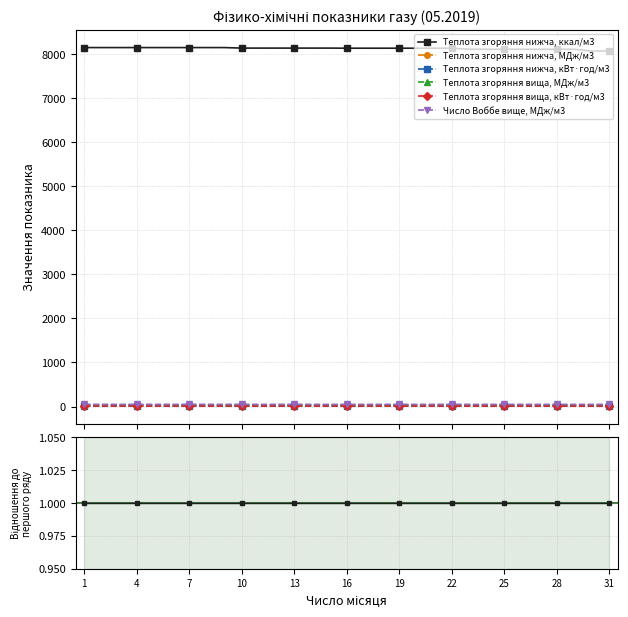

Rank the series by their maximum value, from highest to lowest.

Теплота згоряння нижча, ккал/м3, Число Воббе вище, МДж/м3, Теплота згоряння вища, МДж/м3, Теплота згоряння нижча, МДж/м3, Теплота згоряння вища, кВт·год/м3, Теплота згоряння нижча, кВт·год/м3